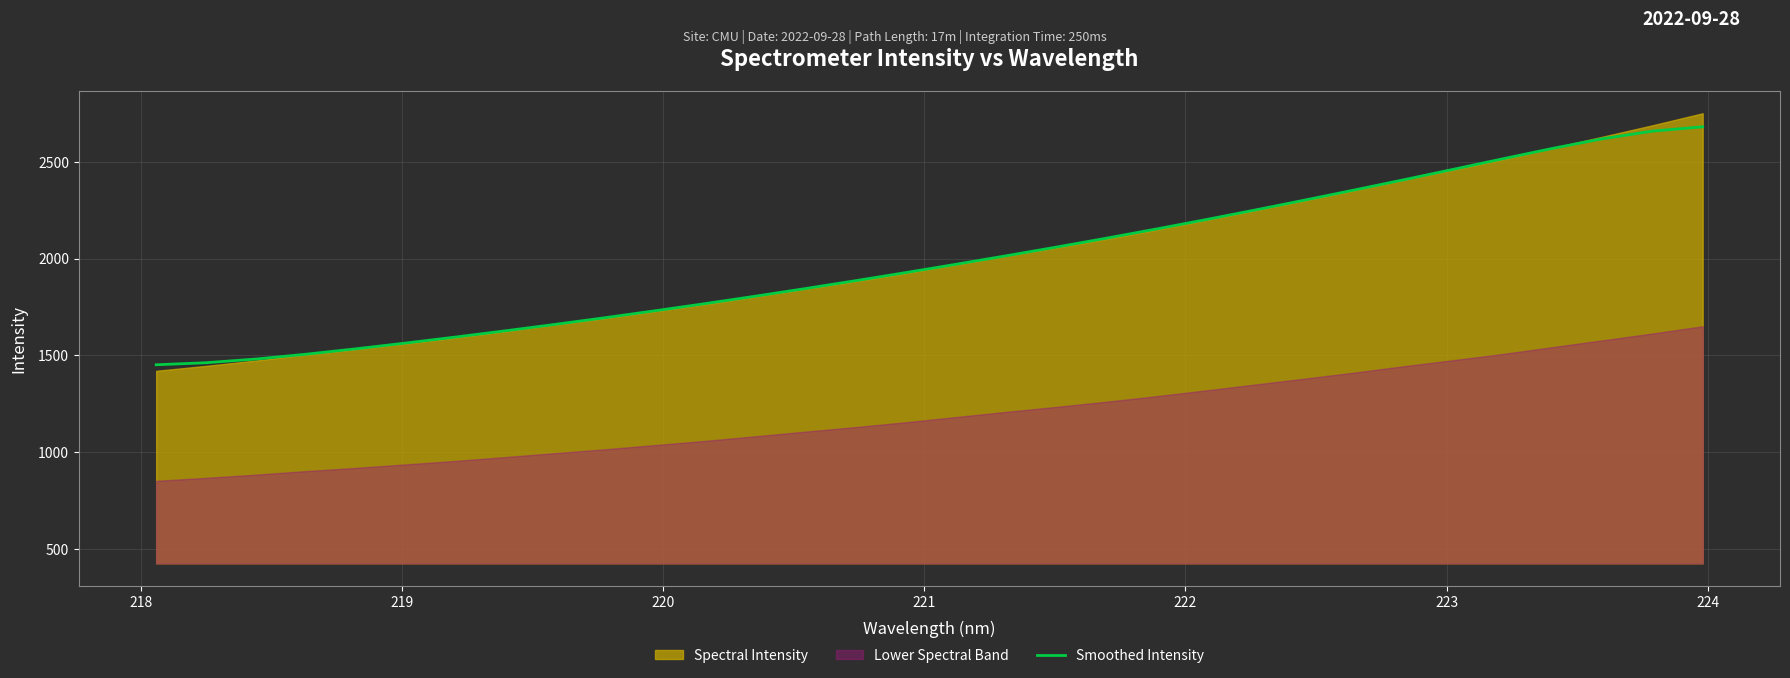

Reading right to left, transcribe all the data shown in this chart.

2681.1	2659.1	2619.8	2570.3	2516.5	2461.8	2407.5	2354.2	2301.7	2250.3	2200.1	2151.3	2104.0	2058.2	2013.6	1970.0	1927.4	1885.8	1845.4	1806.1	1768.0	1731.1	1695.4	1660.9	1627.5	1595.3	1564.2	1534.4	1506.4	1481.6	1462.4	1451.9